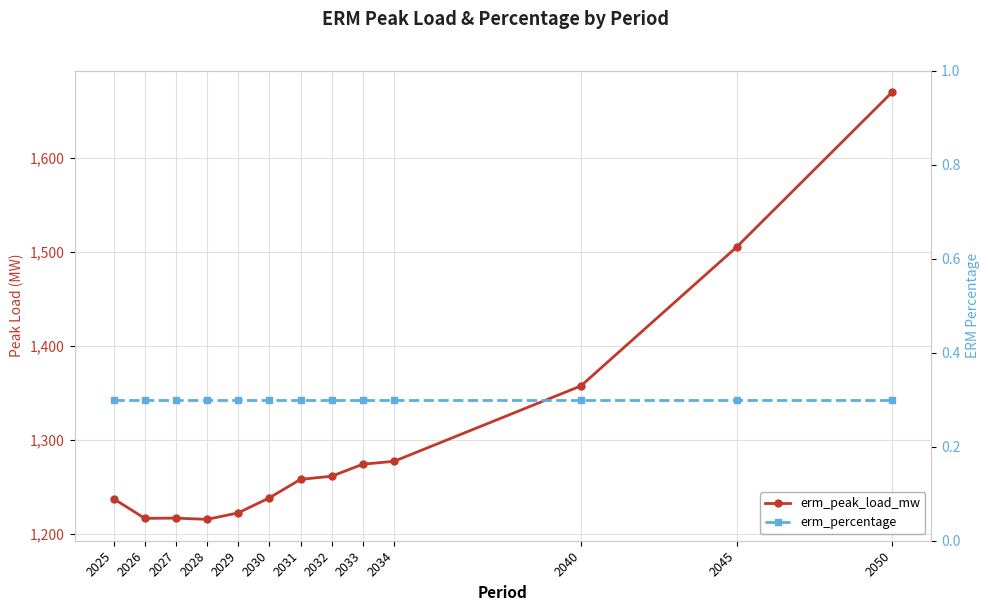

Reading left to right, what are all the values shown in this chart?

erm_peak_load_mw: 1237.4	1216.6	1216.8	1215.5	1222.4	1238.4	1258.0	1261.4	1274.2	1277.2	1357.4	1505.0	1669.9
erm_percentage: 0.3	0.3	0.3	0.3	0.3	0.3	0.3	0.3	0.3	0.3	0.3	0.3	0.3